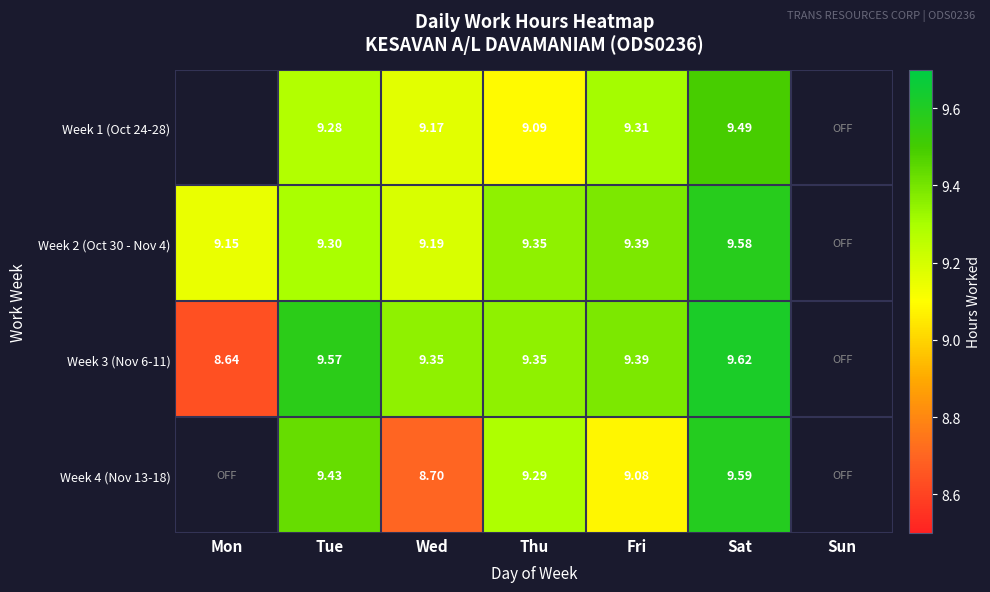

Is the value of Week 3 (Nov 6-11) at Sat greater than the value of Week 1 (Oct 24-28) at Tue?

Yes